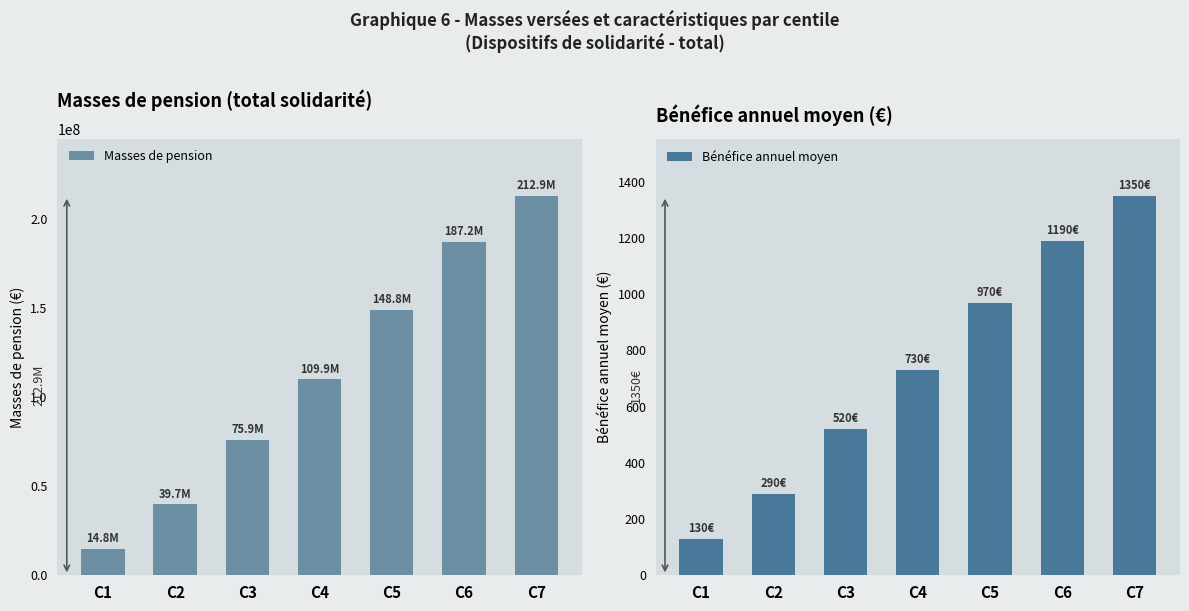

True or false: Bénéfice annuel moyen has a value of 1586.6 at C5.

False